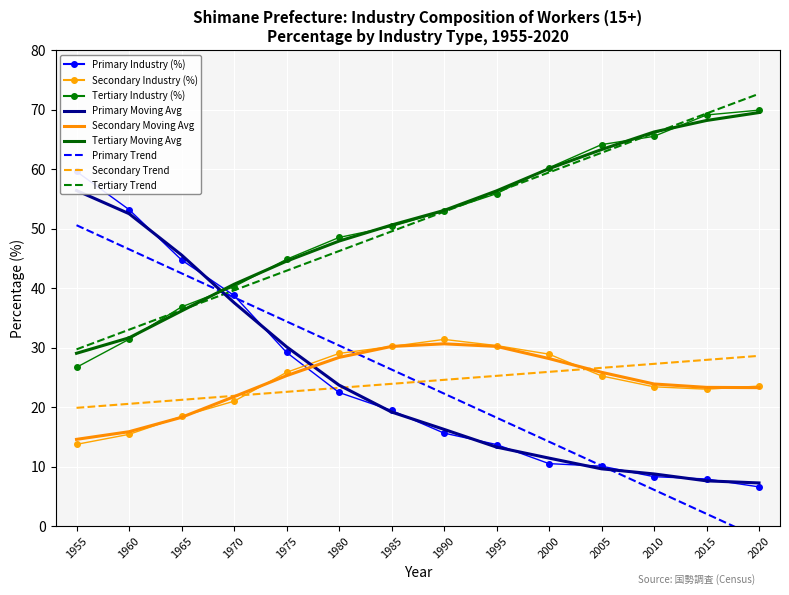

Which series has the largest total across all categories?

Tertiary Industry (%)